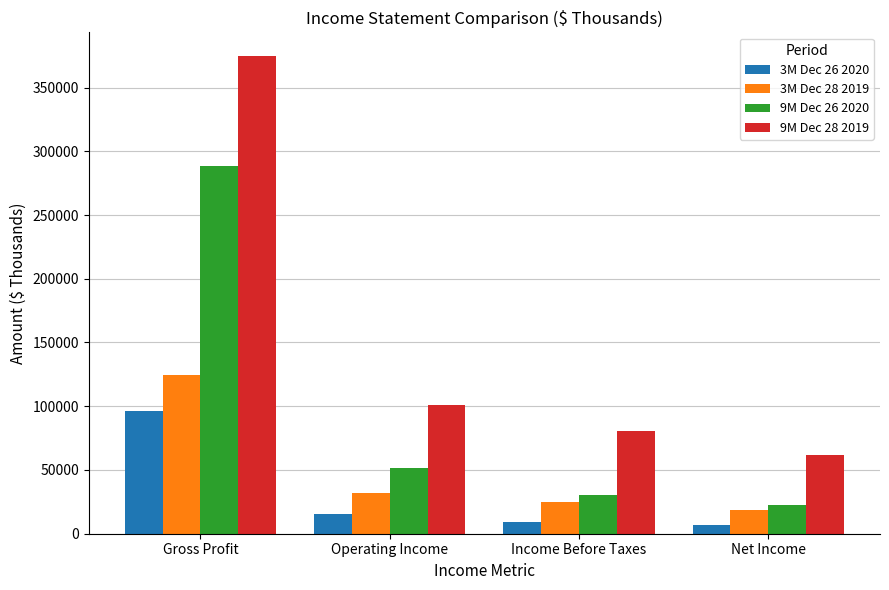

What is the lowest value of the 9M Dec 26 2020 series?

22516